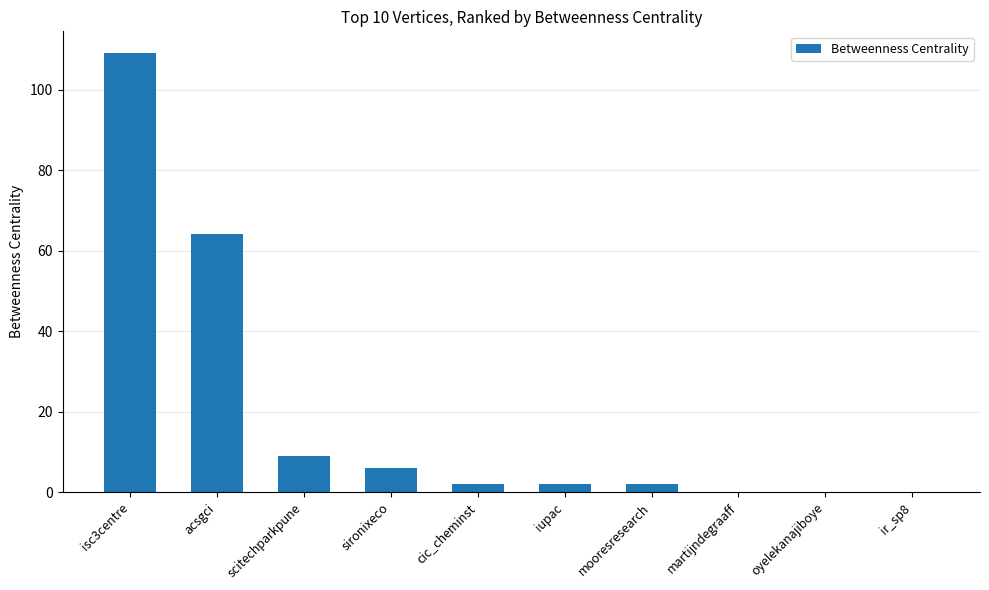

Approximately how many times larger is the value at isc3centre compared to sironixeco?

18.2